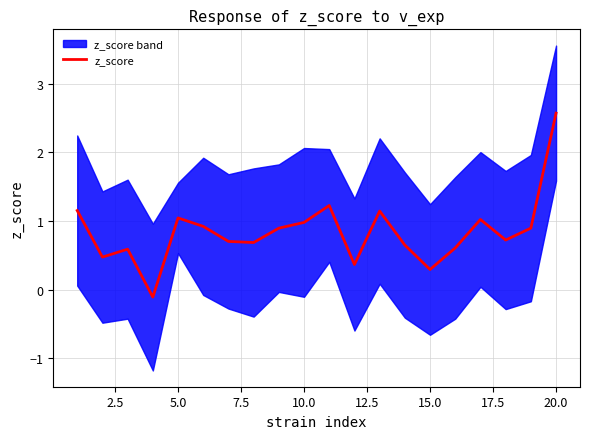

What is the smallest value displayed?

-0.1